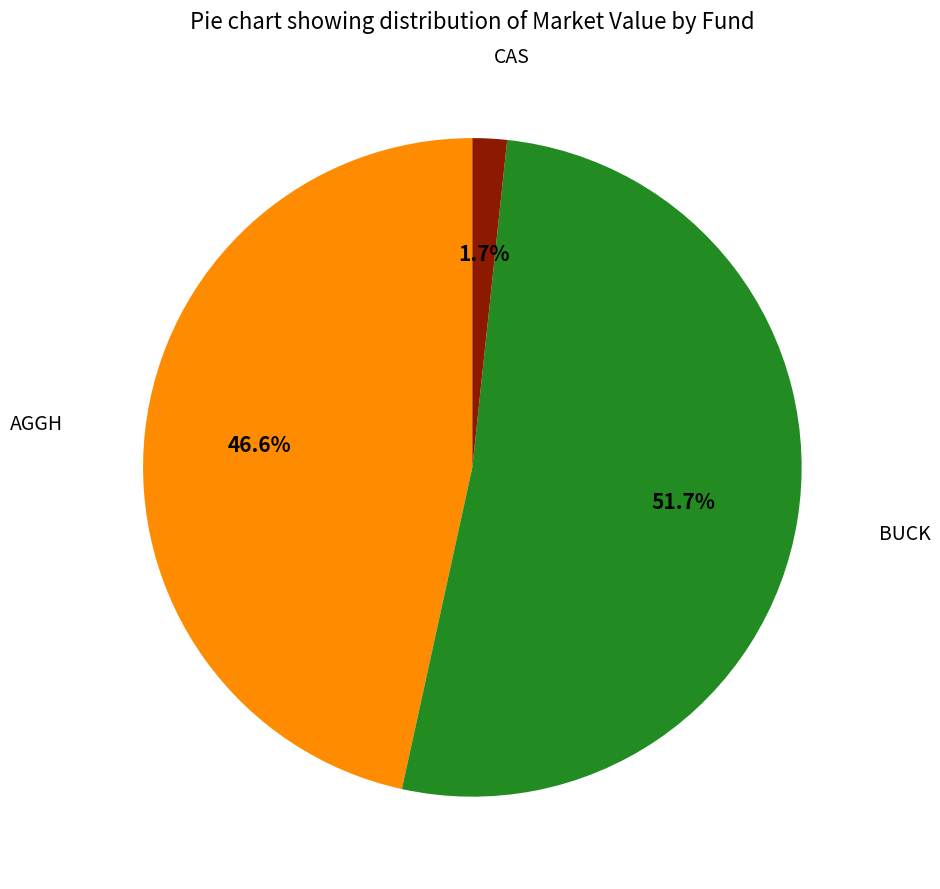

Is there a majority slice in this chart?

Yes